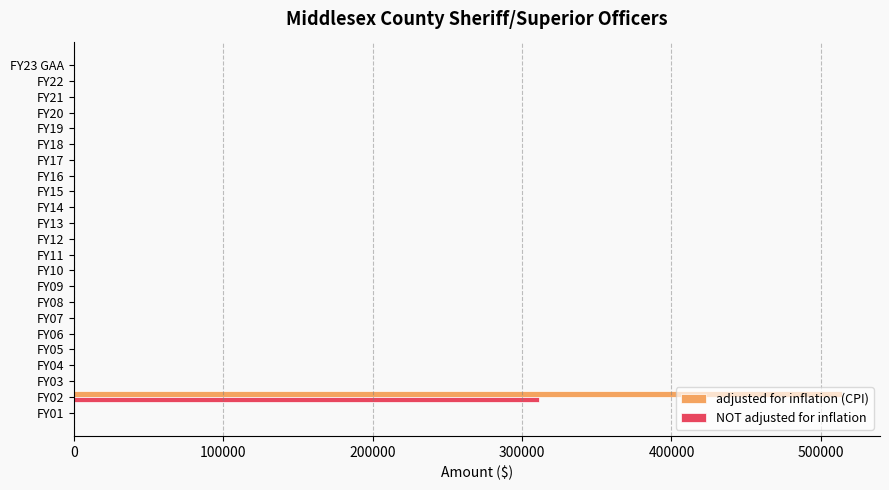

The value of adjusted for inflation (CPI) at FY15 is 267079. True or false?

False